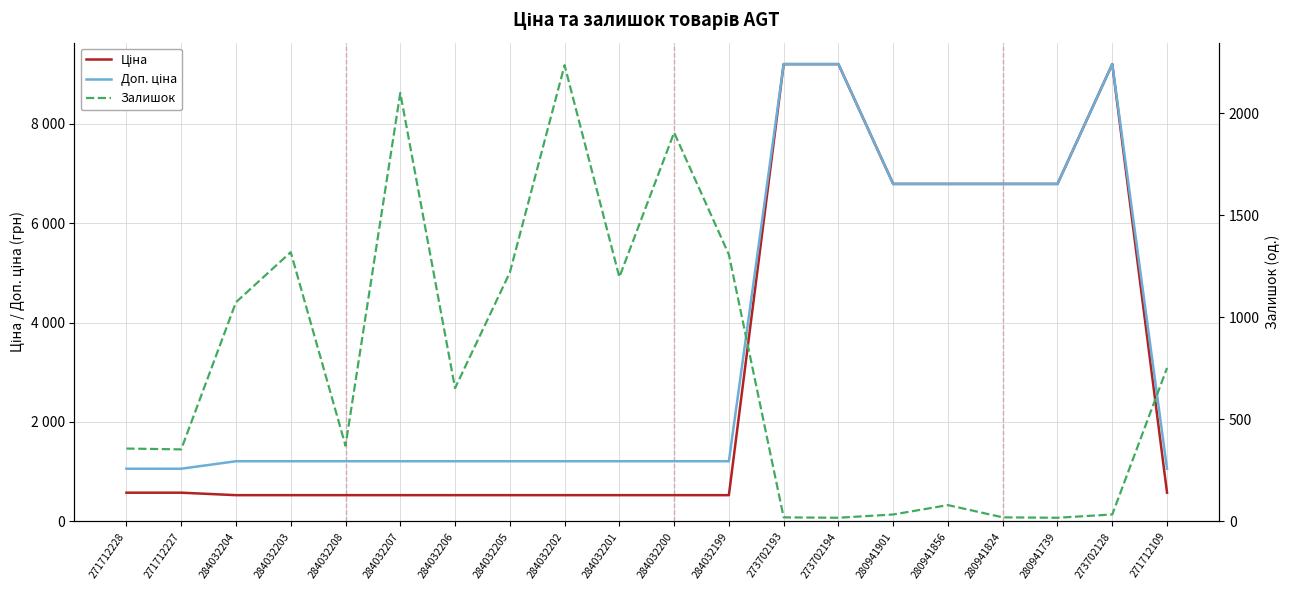

What value does the Доп. ціна series have at 280941739?

6787.1